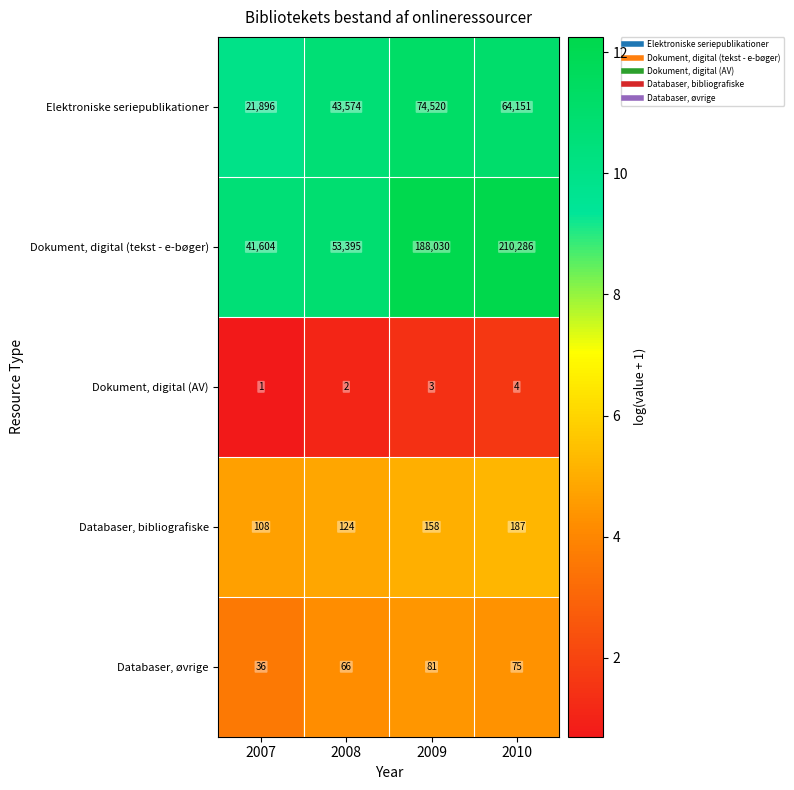

Count the number of categories in the chart.

4